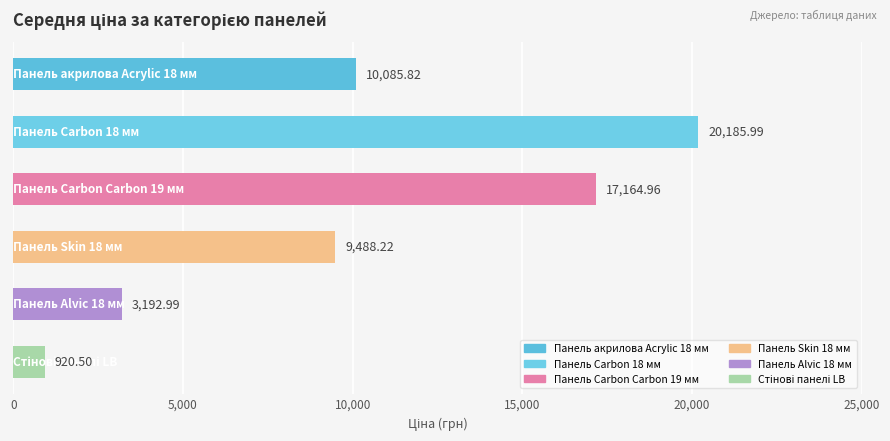

What is the difference between the second highest and second lowest values?

13972.0